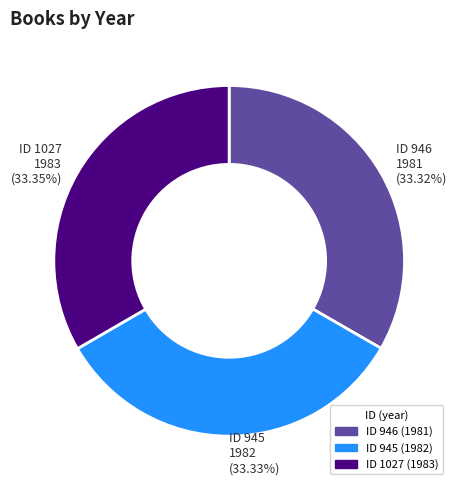

Is there a majority slice in this chart?

No